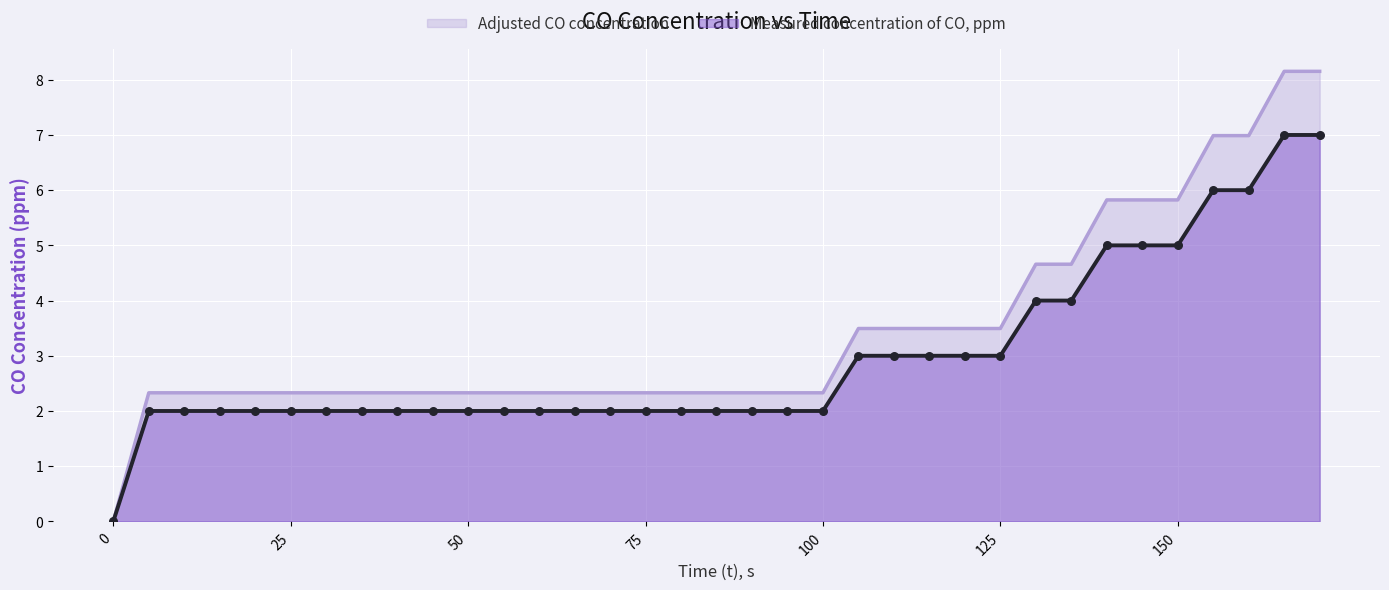

Is the value of Adjusted CO concentration at 30 greater than the value of Measured concentration of CO, ppm at 155?

No